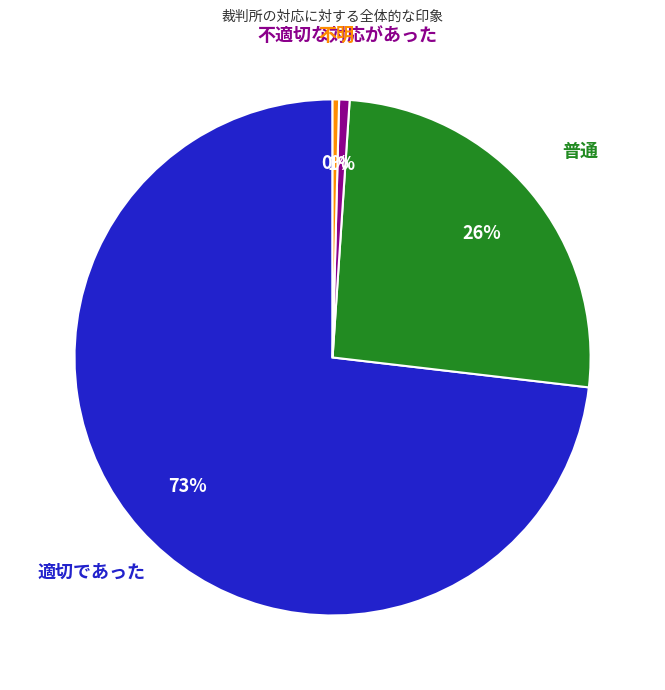

To the nearest percent, what is the difference between the largest and smallest slice percentages?

73%